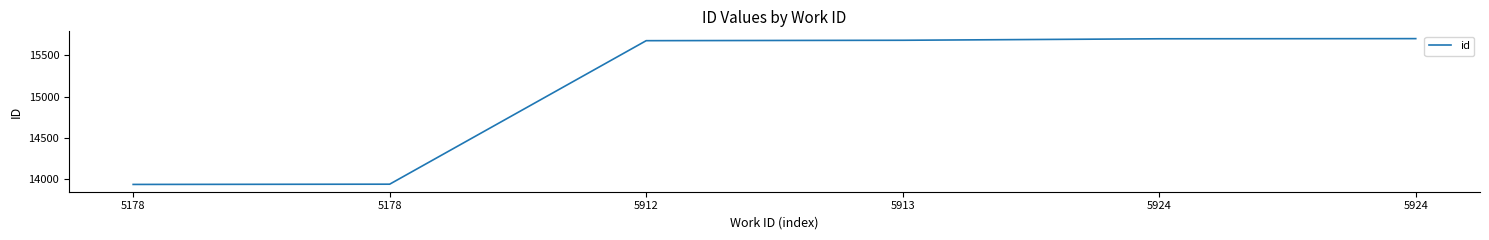

Reading right to left, transcribe all the data shown in this chart.

15705	15703	15685	15680	13935	13932